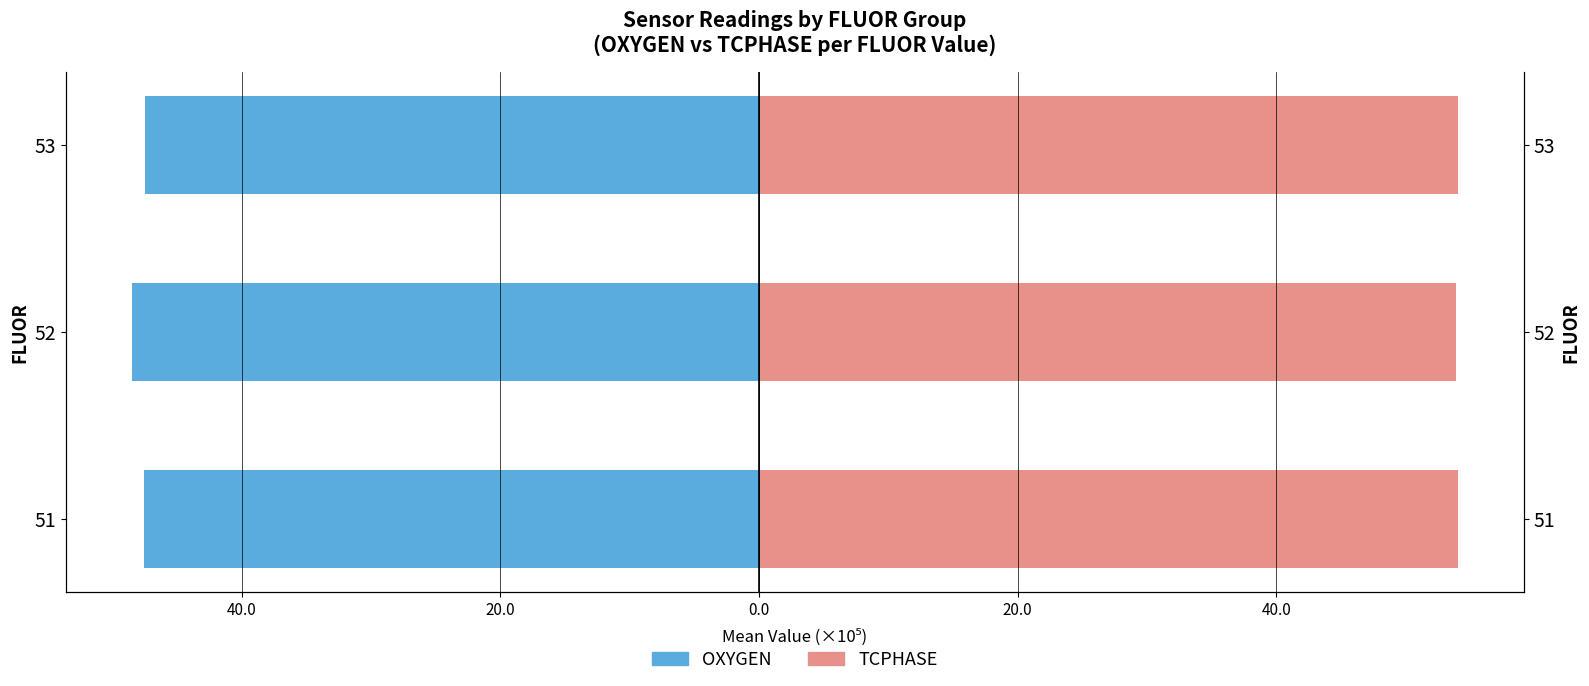

What is the sum of all OXYGEN (2000-style) values?

-14349850.0